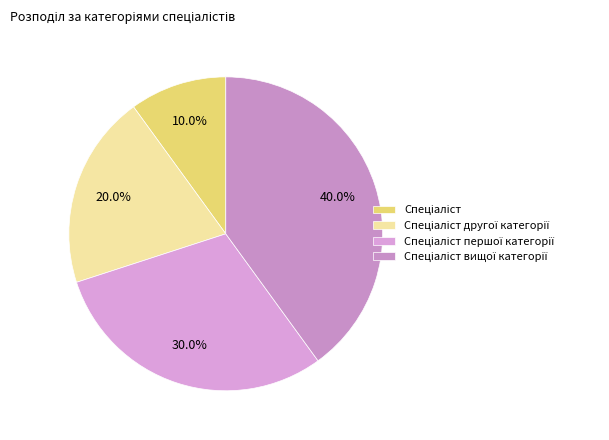

To the nearest percent, what percentage of the pie is Спеціаліст першої категорії?

30%